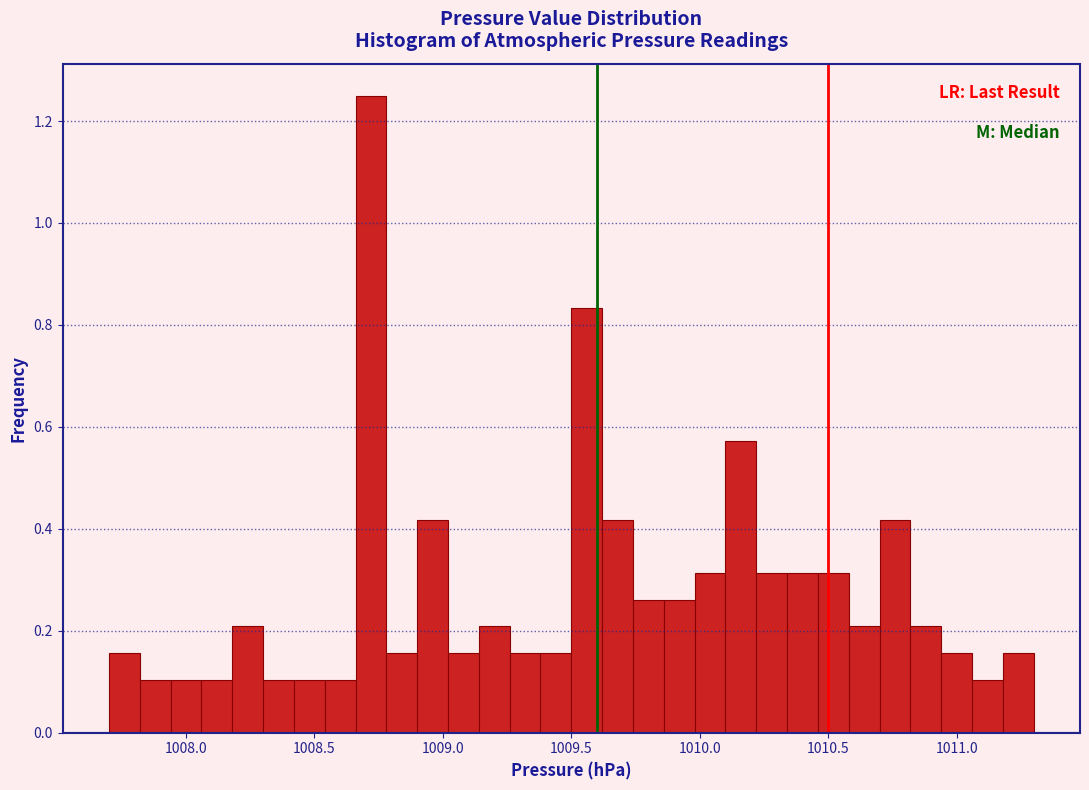

Read against the x-axis, roughly where is the centre of the tallest bar?

1008.70